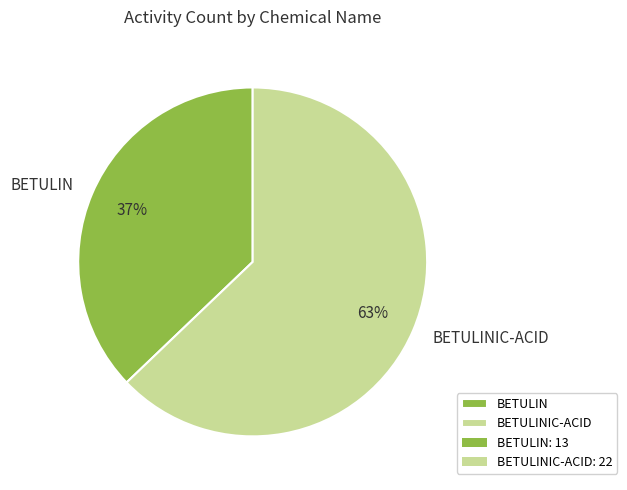

Is it true that BETULIN is 43% of the pie?

False